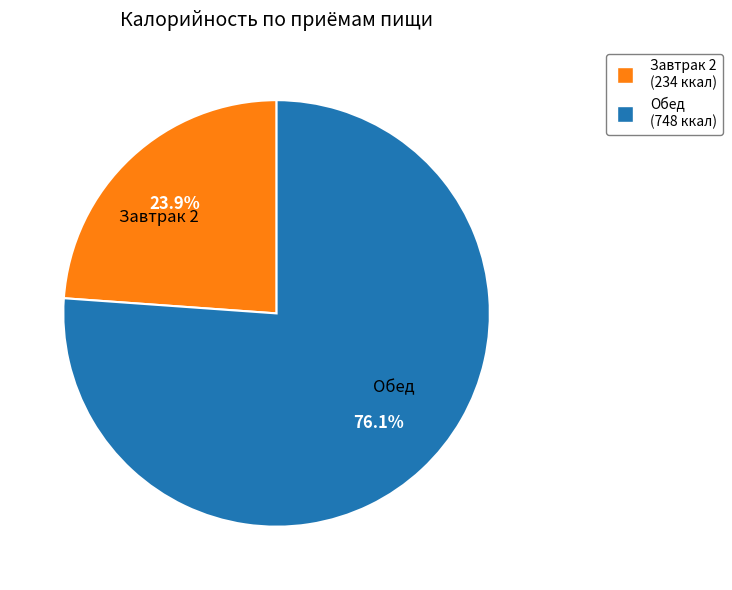

Rank the categories by value from lowest to highest.

Завтрак 2, Обед